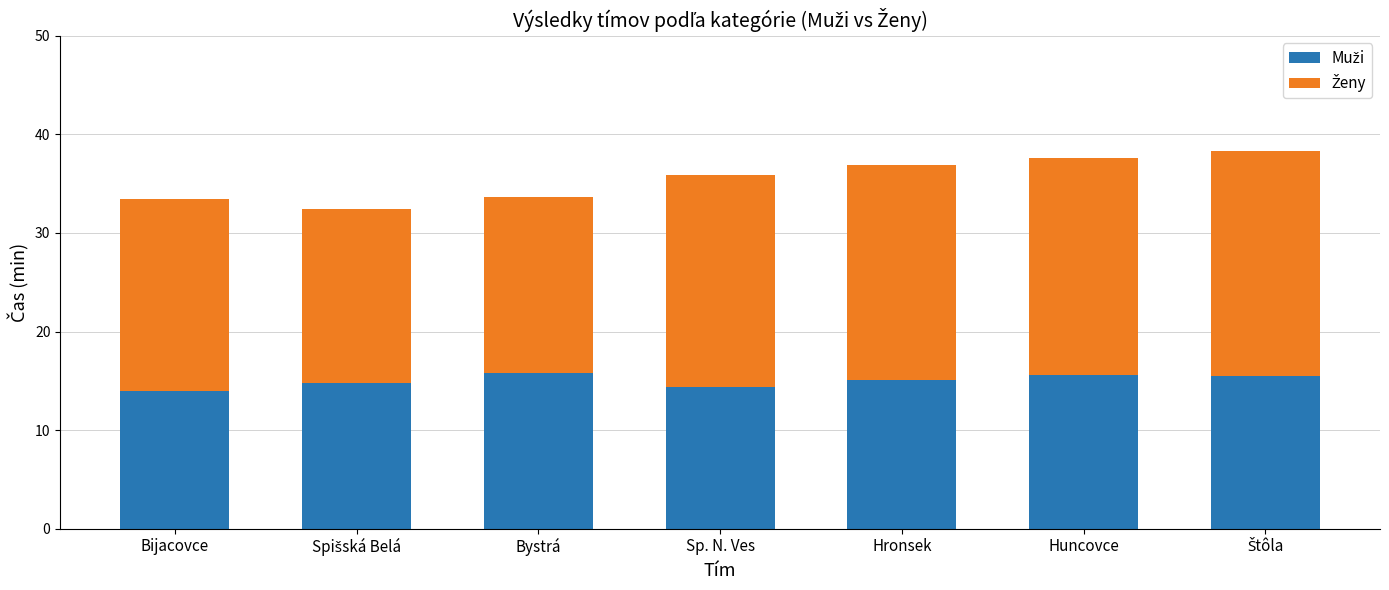

Are the bars horizontal?

No